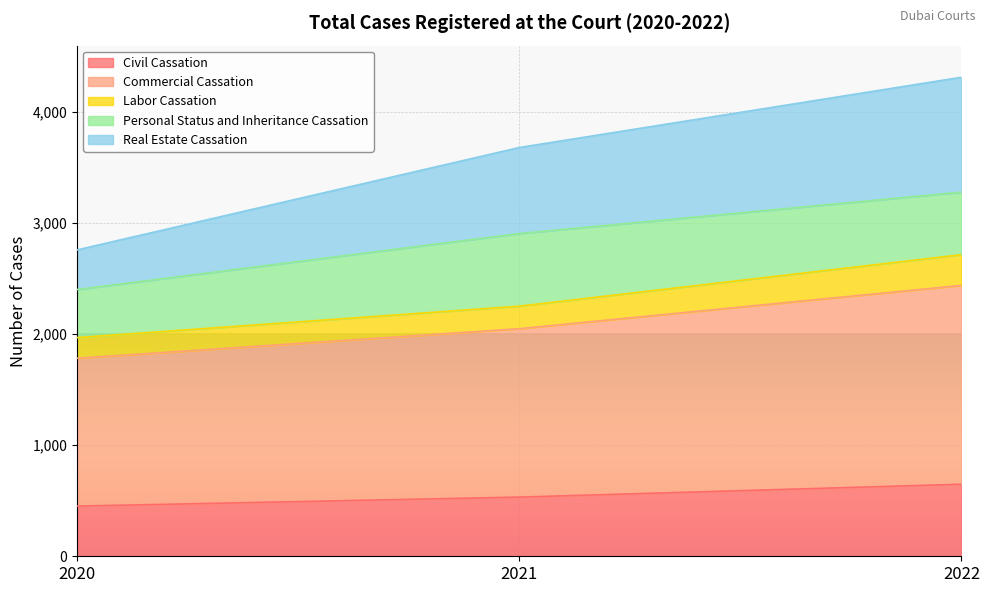

Which has a higher value, 2021 or 2022?

2022